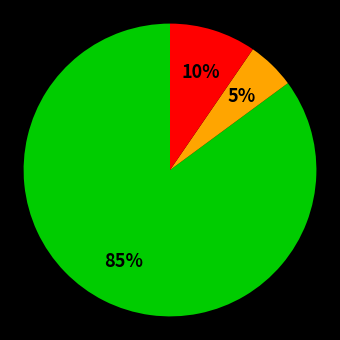

To the nearest percent, what is the difference between the largest and smallest slice percentages?

80%